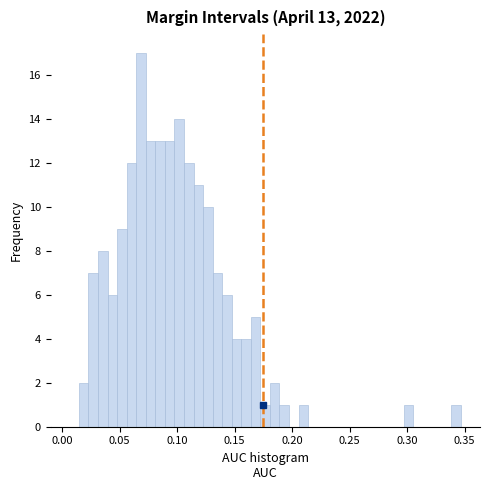

Read against the x-axis, roughly where is the centre of the tallest bar?

0.070